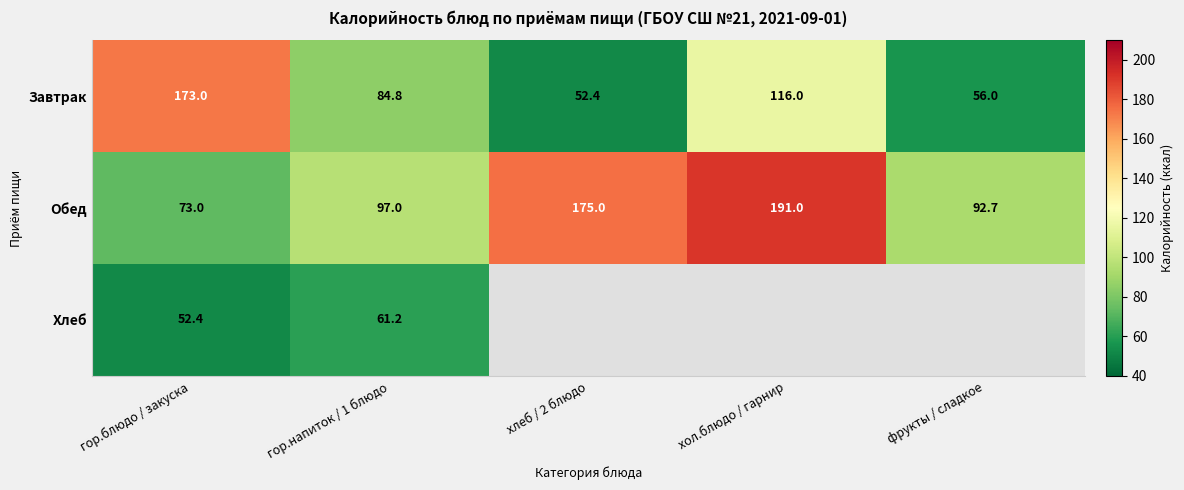

How many data points in Завтрак are above 84?

3